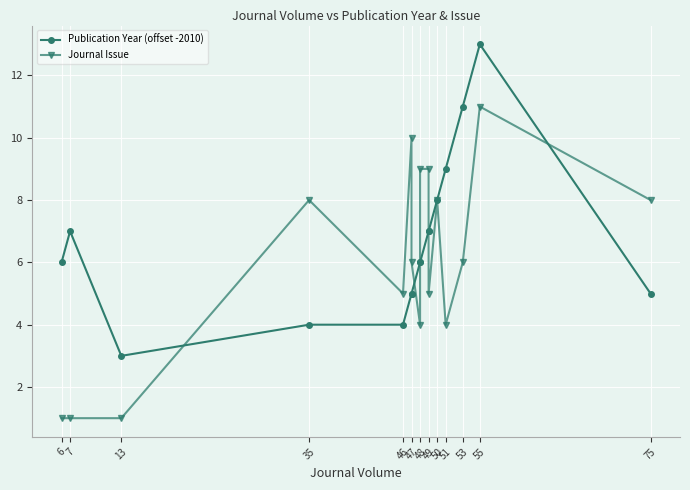

Is the value of Publication Year (offset -2010) at 49 greater than the value of Journal Issue at 13?

Yes